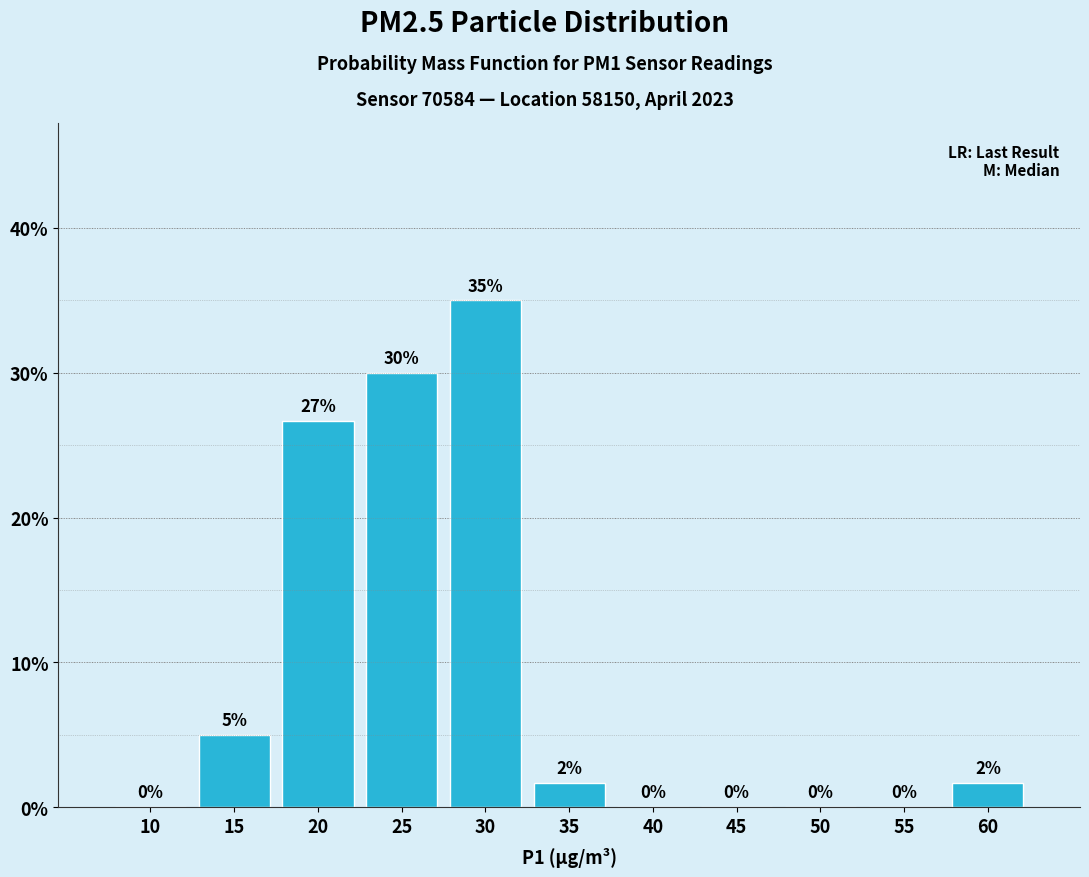

True or false: the data shows 7.6 at 15.

False